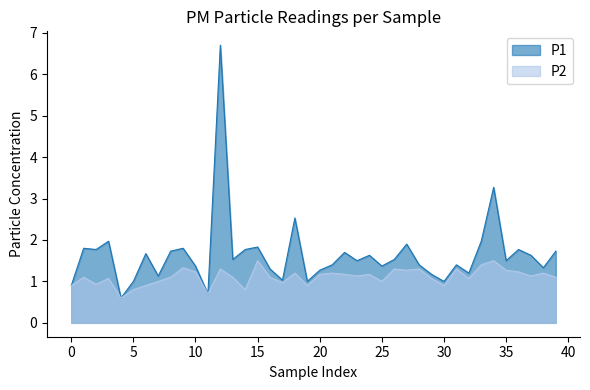

True or false: P1 has more than 2 points higher than both neighbors.

True